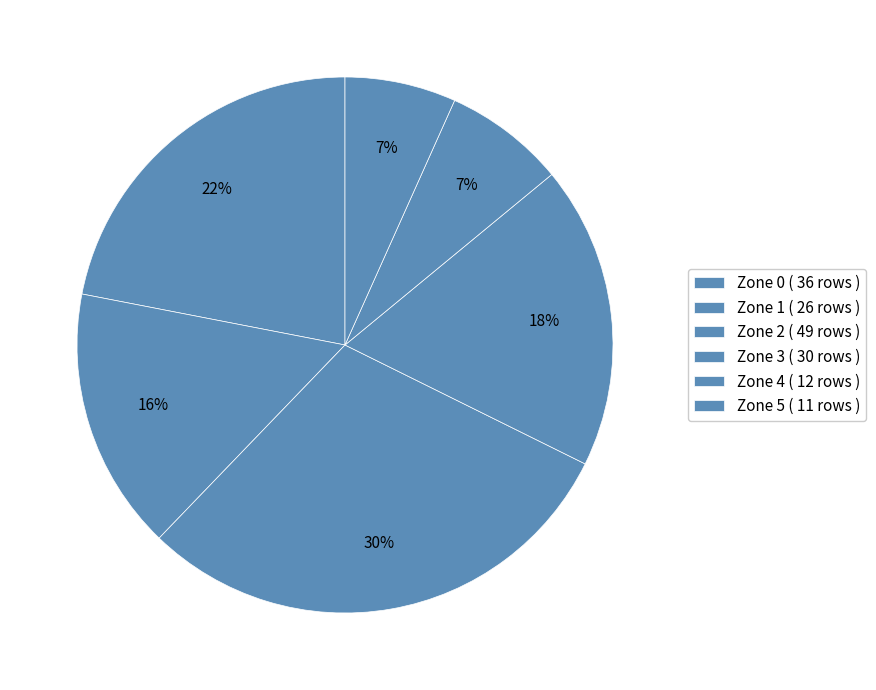

How many slices are in this pie chart?

6